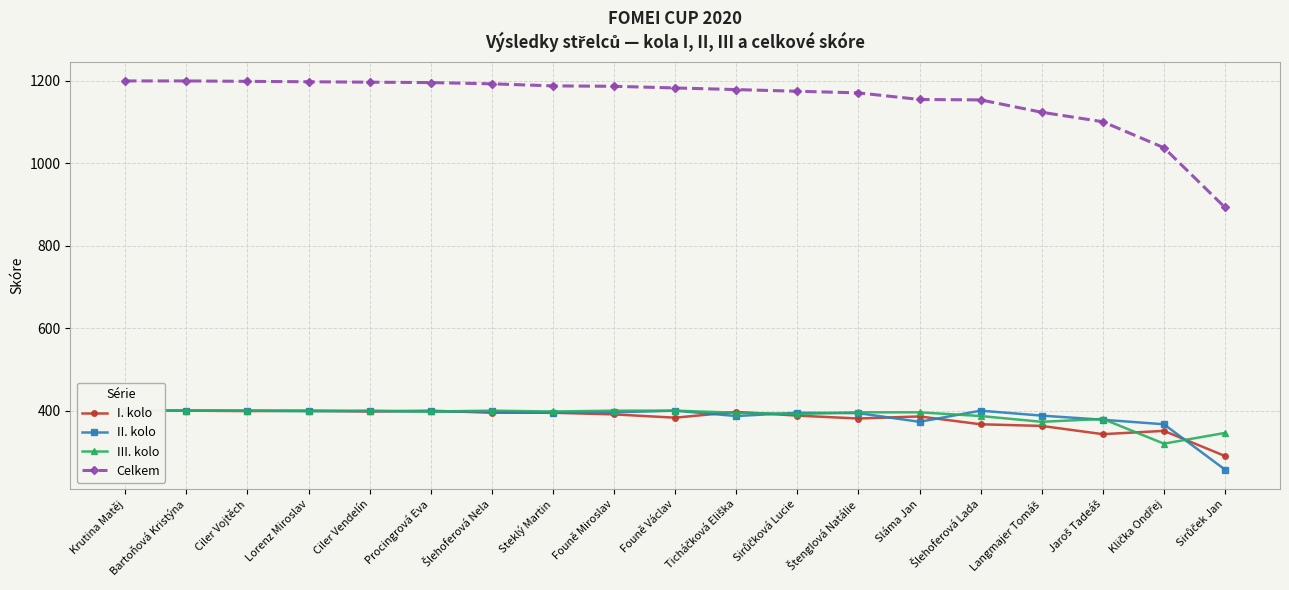

Rank the categories by II. kolo value from lowest to highest.

Sirůček Jan, Klička Ondřej, Sláma Jan, Jaroš Tadeáš, Ticháčková Eliška, Langmajer Tomáš, Štenglová Natálie, Steklý Martin, Sirůčková Lucie, Founě Miroslav, Procingrová Eva, Šlehoferová Nela, Lorenz Miroslav, Ciler Vendelín, Krutina Matěj, Bartoňová Kristýna, Ciler Vojtěch, Founě Václav, Šlehoferová Lada